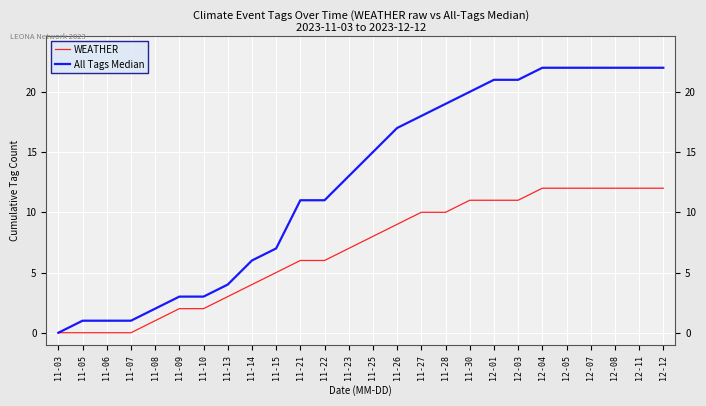

What is the maximum value shown in the chart?

22